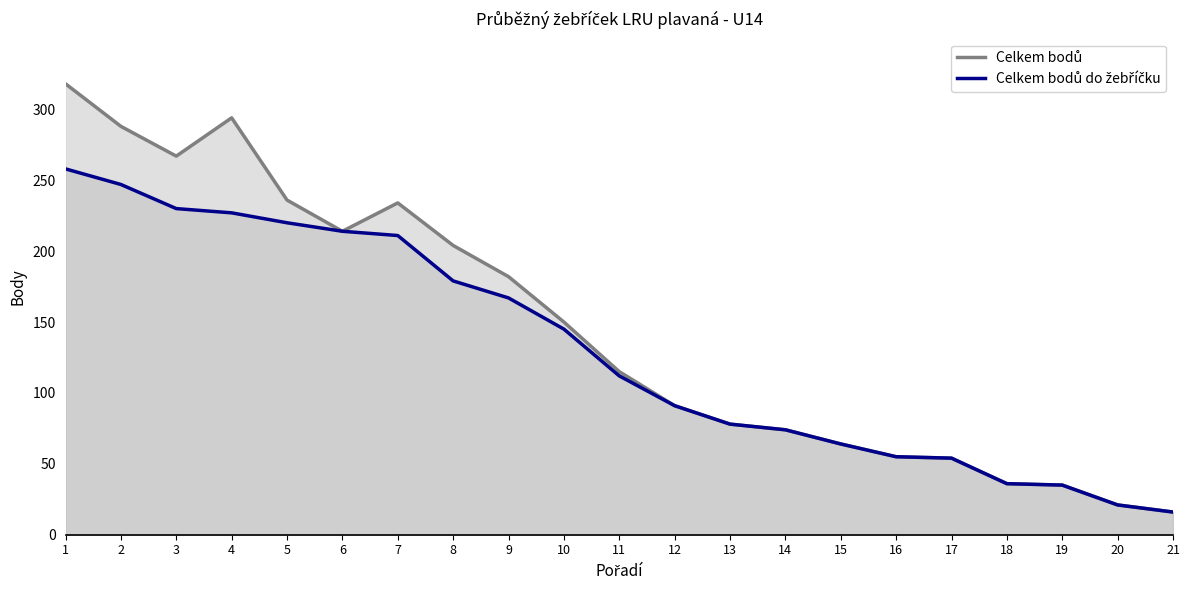

What is the difference between the Celkem bodů do žebříčku values at 15 and 13?

14